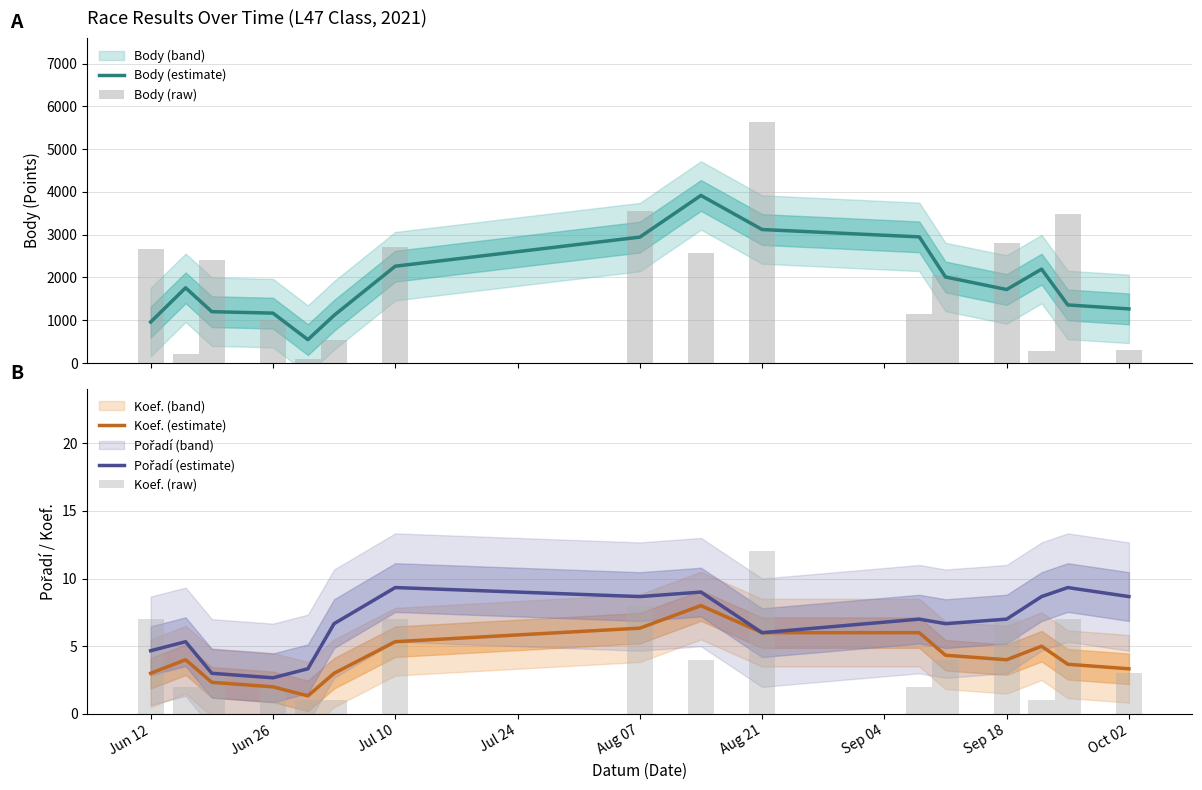

What is the minimum value for Koef. (estimate)?

1.3